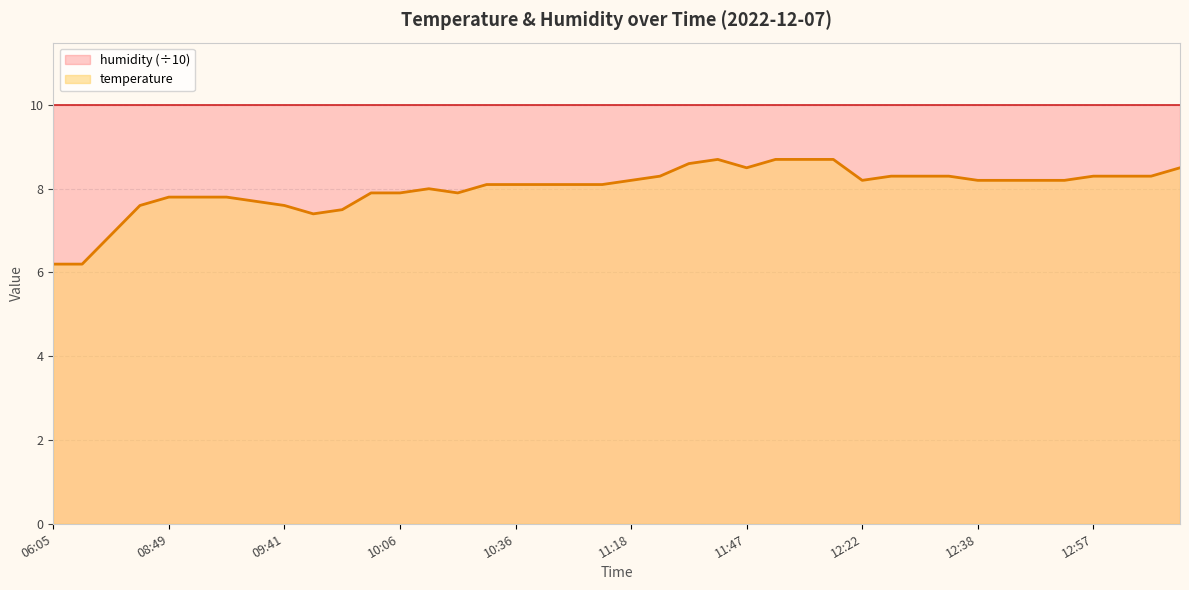

At which label is the value closest to 7?

08:10